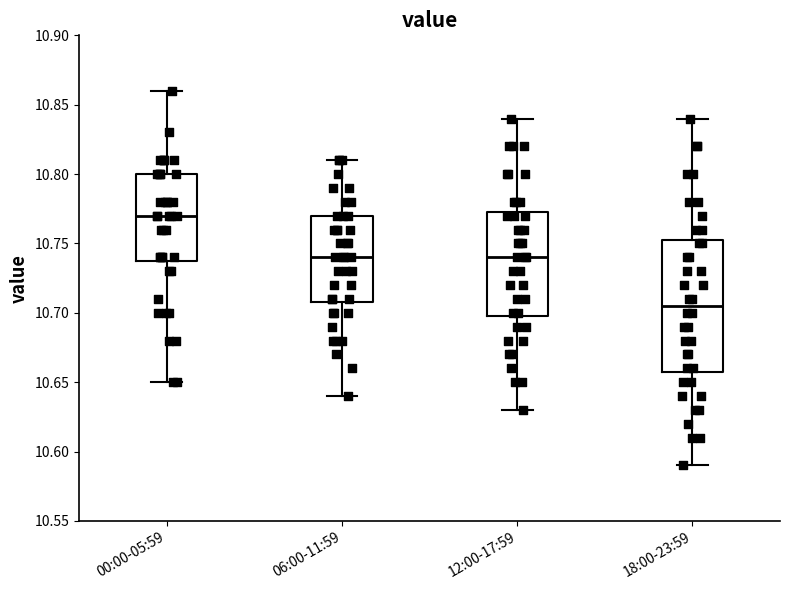

Reading left to right, transcribe this box plot: for each box, give where its median line is, the range the box spans, and where its two whiskers end, as read against the y-axis. The values are not printed on the chart, so give them approximately, as read against the axis.

00:00-05:59: median 10.770, box 10.740 to 10.800, whiskers 10.650 to 10.860
06:00-11:59: median 10.740, box 10.710 to 10.770, whiskers 10.640 to 10.810
12:00-17:59: median 10.740, box 10.700 to 10.775, whiskers 10.630 to 10.840
18:00-23:59: median 10.705, box 10.660 to 10.755, whiskers 10.590 to 10.840